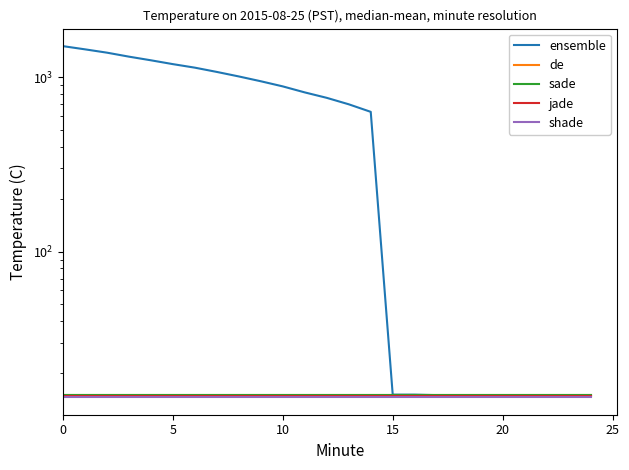

What is the spread (max minus min) of values at 14?

619.1